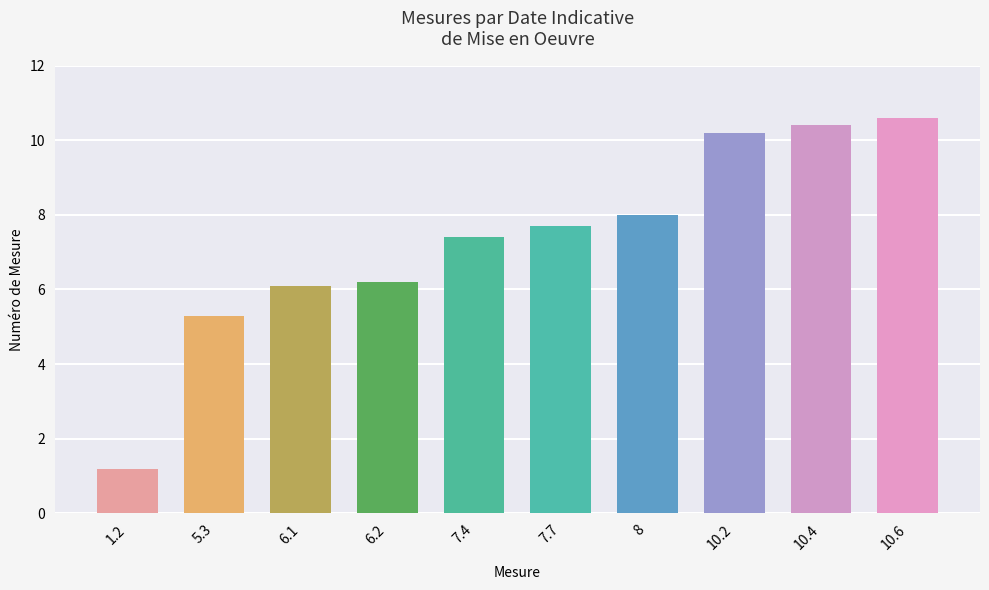

What is the difference between the maximum and minimum values?

9.4